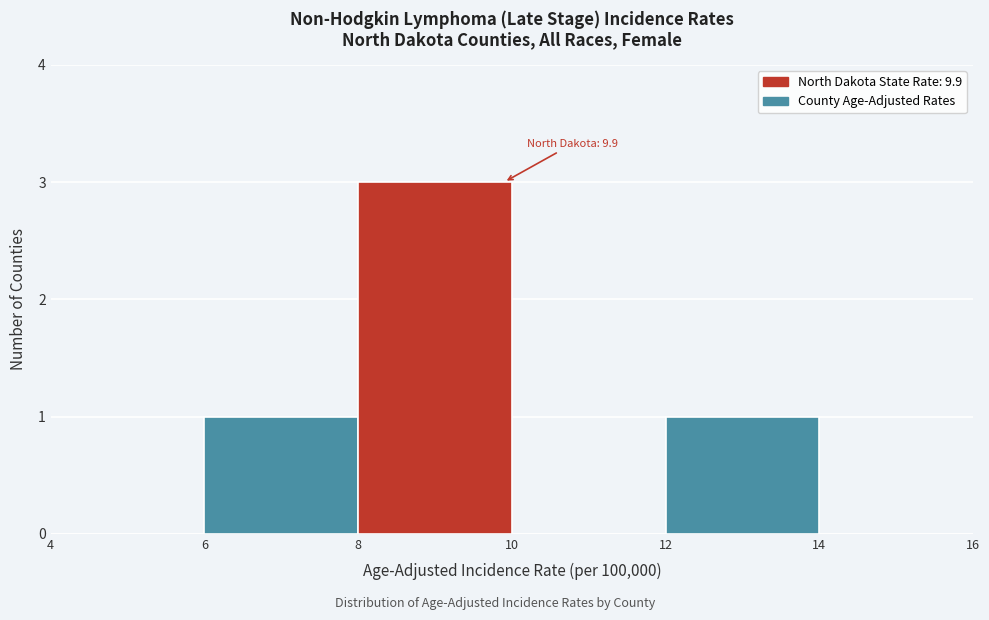

Over which range of the x-axis is the bar tallest?

8 to 10